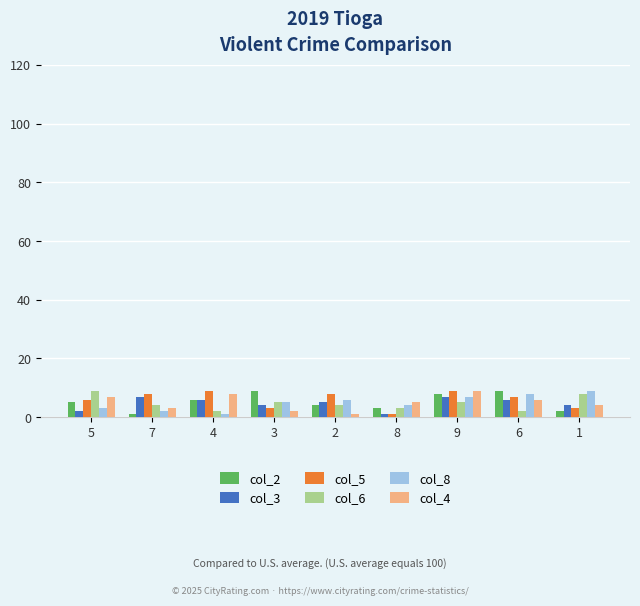

How many categories are shown in the chart?

9